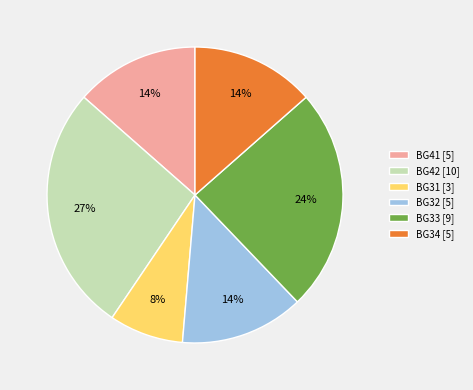

Does BG41 [5] represent more than half of the total?

No